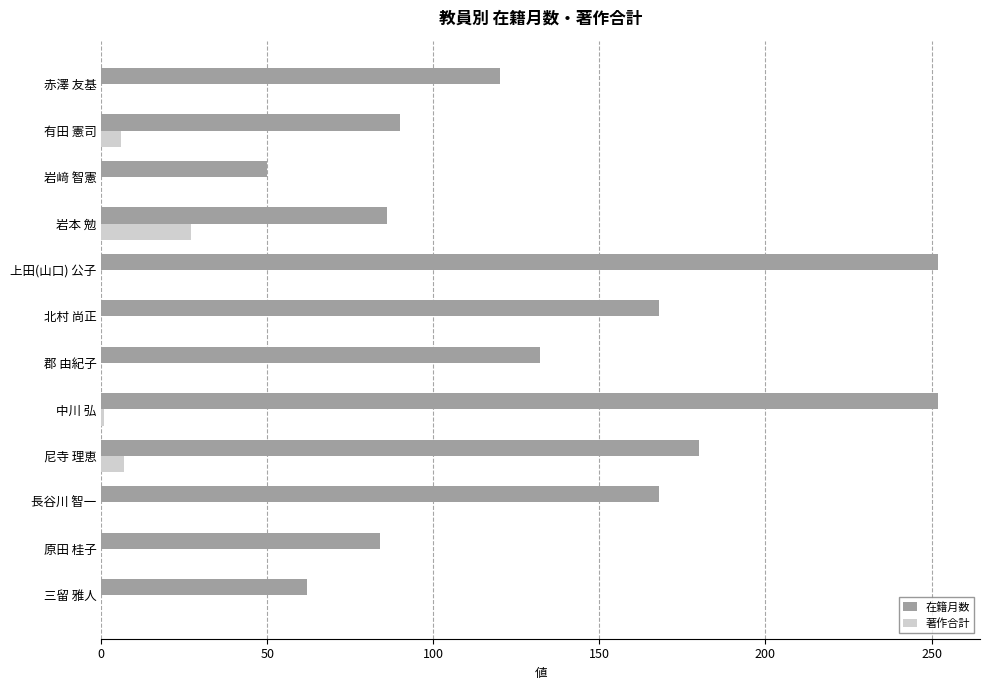

Which series has the largest total across all categories?

在籍月数